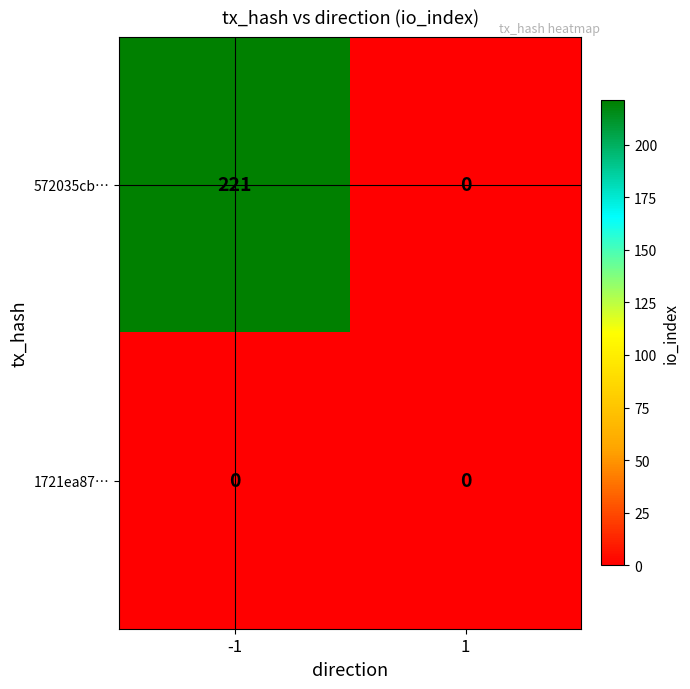

Rank the series at -1 from lowest to highest value.

1721ea87…, 572035cb…